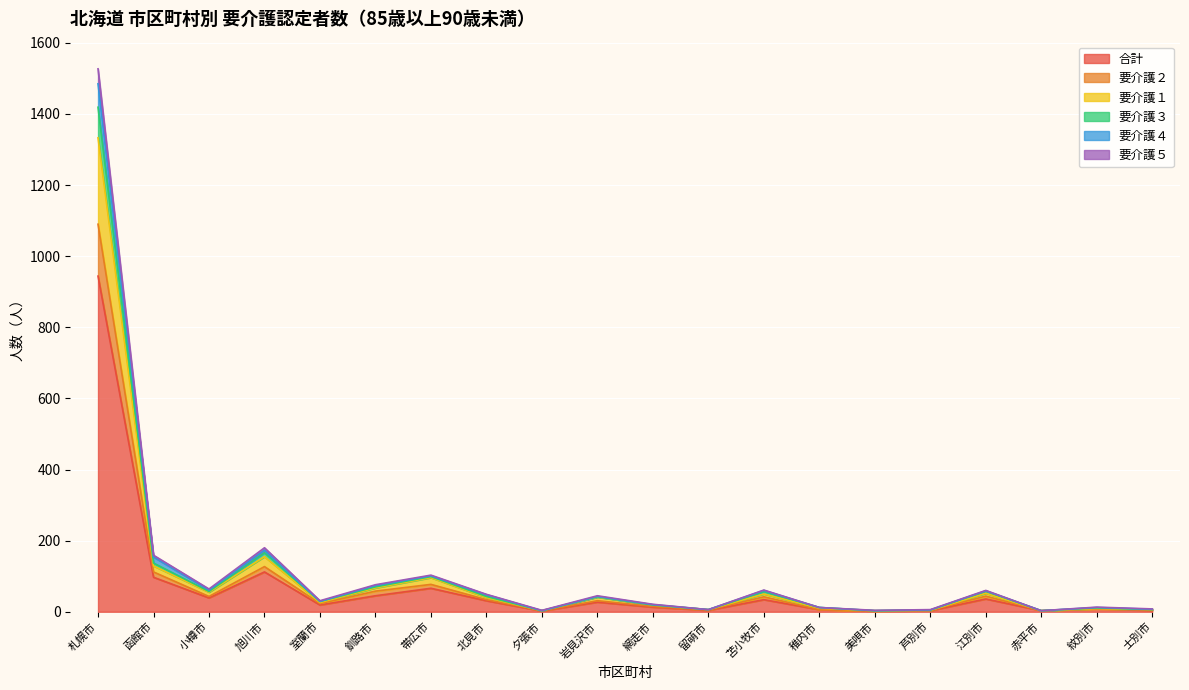

What is the highest value of the 合計 series?

944